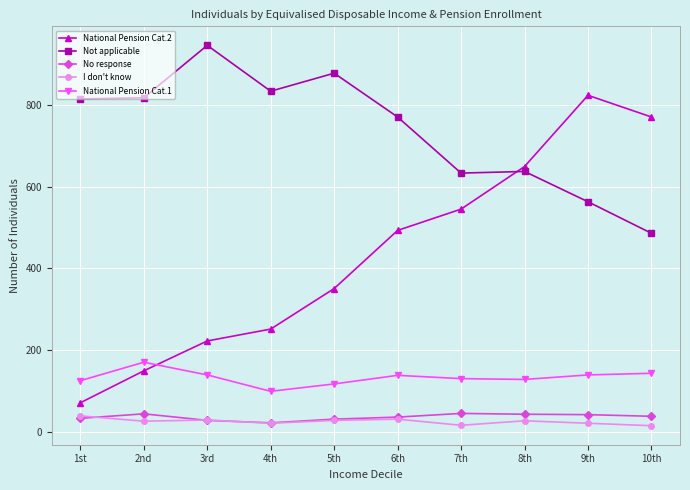

What is the lowest value of the I don't know series?

16